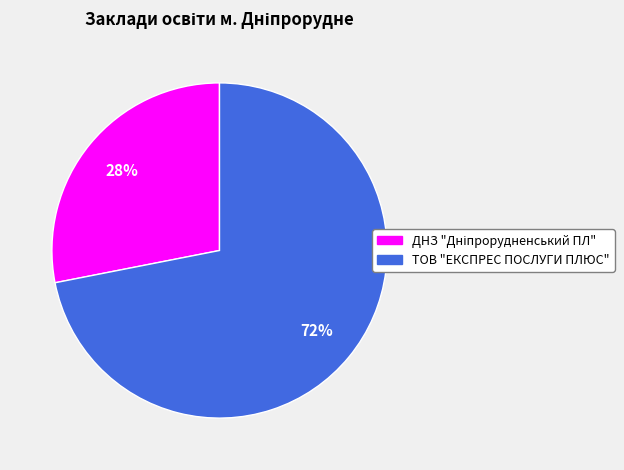

To the nearest percent, what is the difference between the largest and smallest slice percentages?

44%